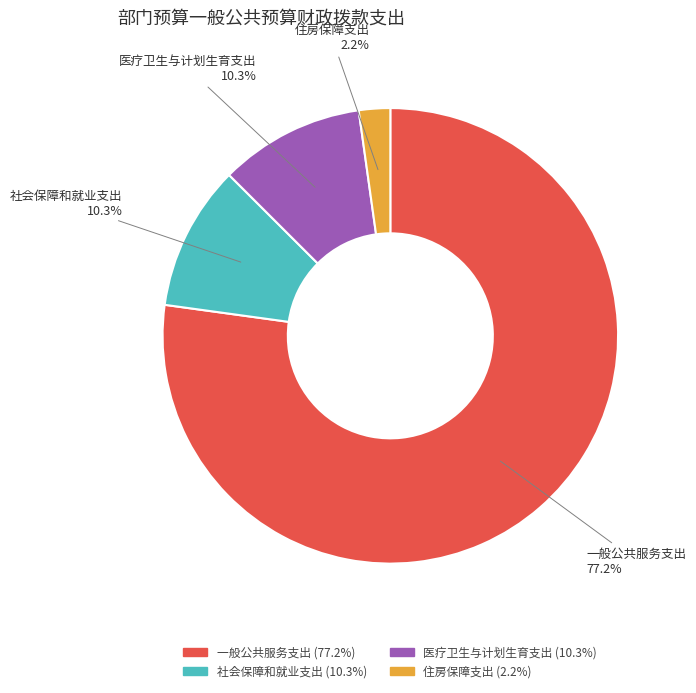

The 医疗卫生与计划生育支出 slice represents 1% of the pie. True or false?

False